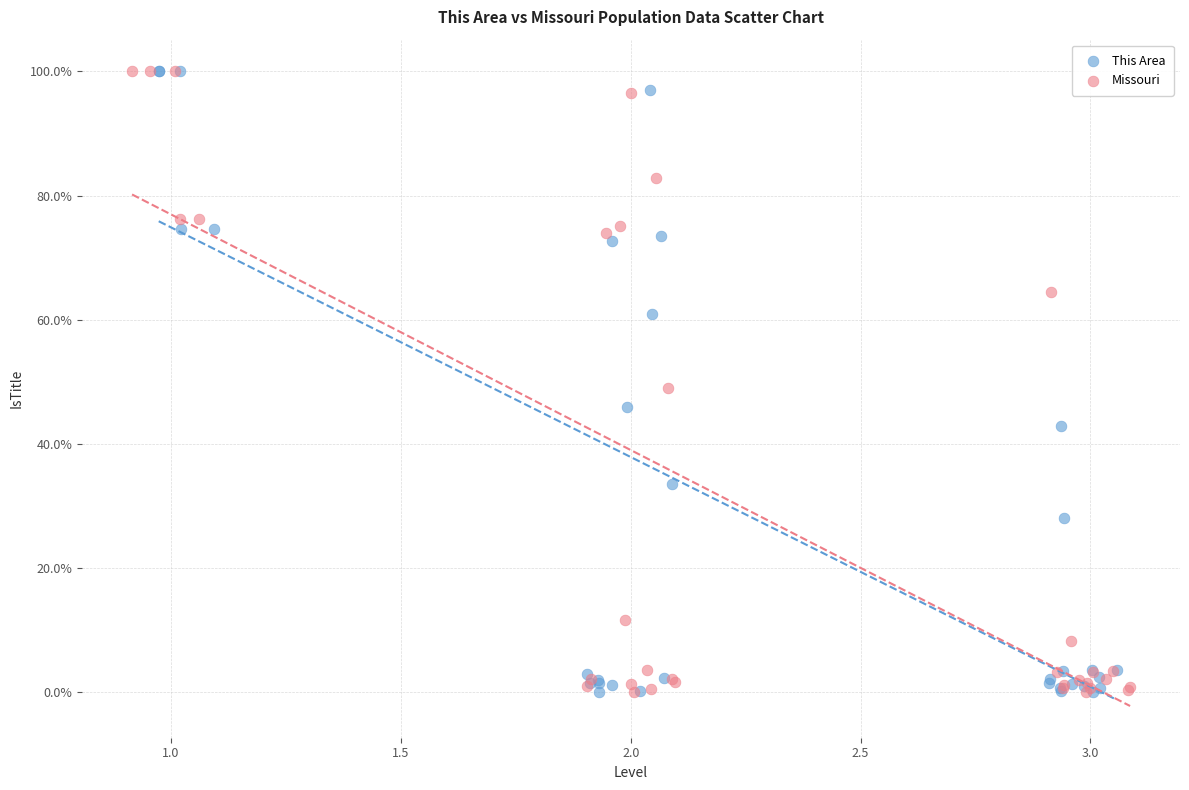

What are all the series names shown in the legend?

This Area, Missouri